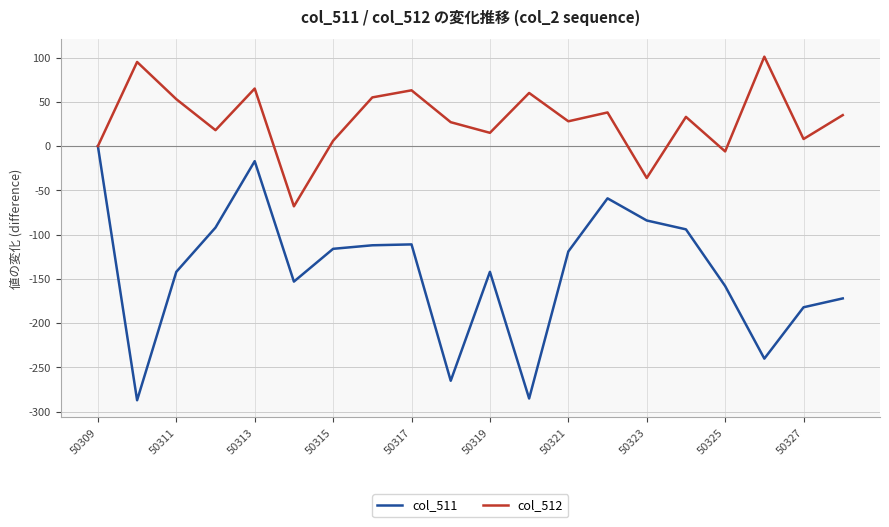

List the series in order of their overall mean, lowest first.

col_511, col_512